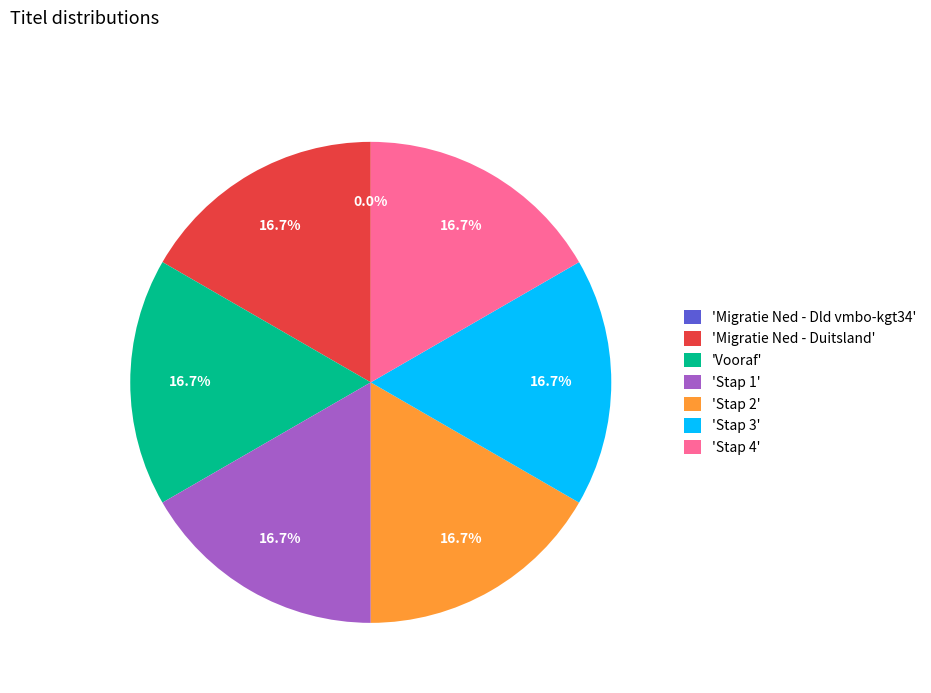

Is there any slice that represents more than half of the pie?

No